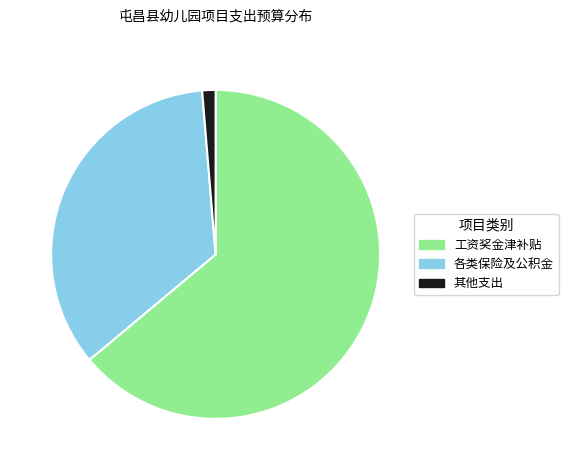

Is 工资奖金津补贴 the majority of the pie?

Yes